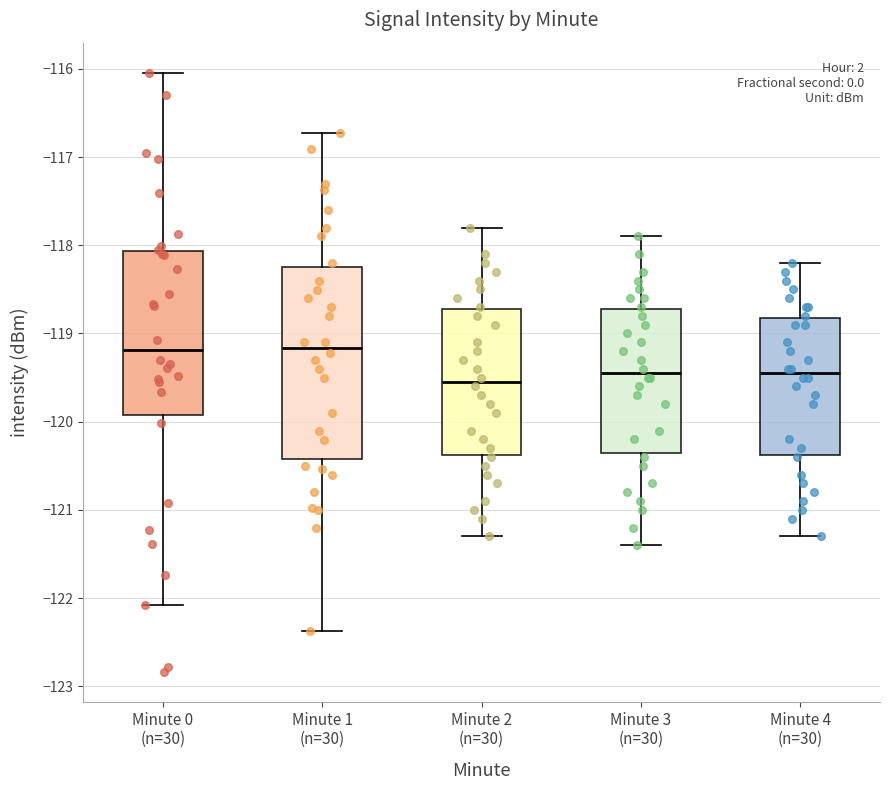

Reading left to right, transcribe this box plot: for each box, give where its median line is, the range the box spans, and where its two whiskers end, as read against the y-axis. The values are not printed on the chart, so give them approximately, as read against the axis.

Minute 0 (n=30): median -119.2, box -119.9 to -118.1, whiskers -122.1 to -116.0
Minute 1 (n=30): median -119.2, box -120.4 to -118.2, whiskers -122.4 to -116.7
Minute 2 (n=30): median -119.5, box -120.4 to -118.7, whiskers -121.3 to -117.8
Minute 3 (n=30): median -119.4, box -120.3 to -118.7, whiskers -121.4 to -117.9
Minute 4 (n=30): median -119.4, box -120.4 to -118.8, whiskers -121.3 to -118.2